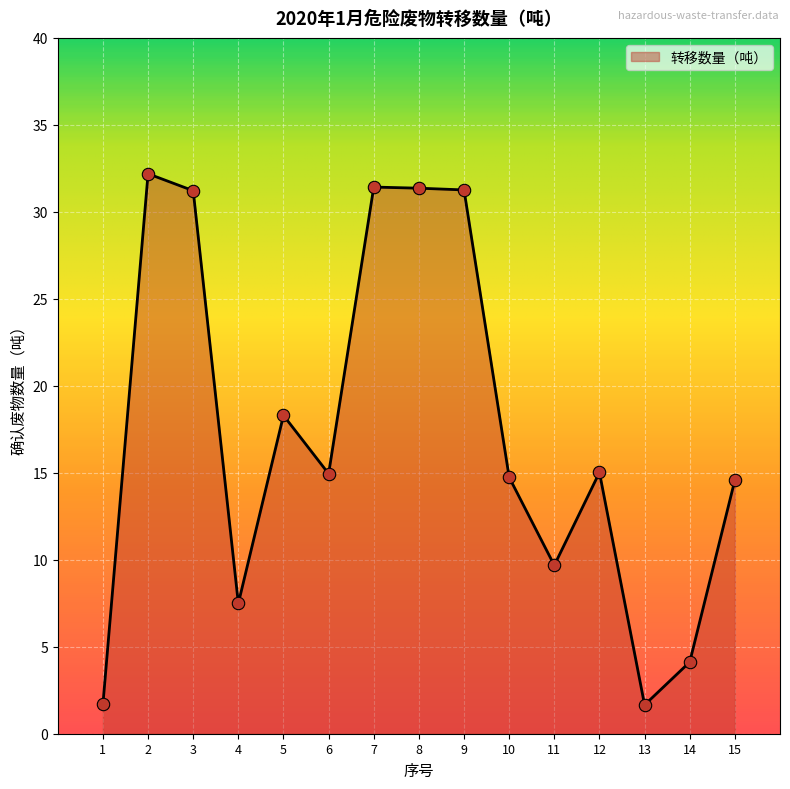

Approximately how many times larger is the value at 7 compared to 6?

2.1